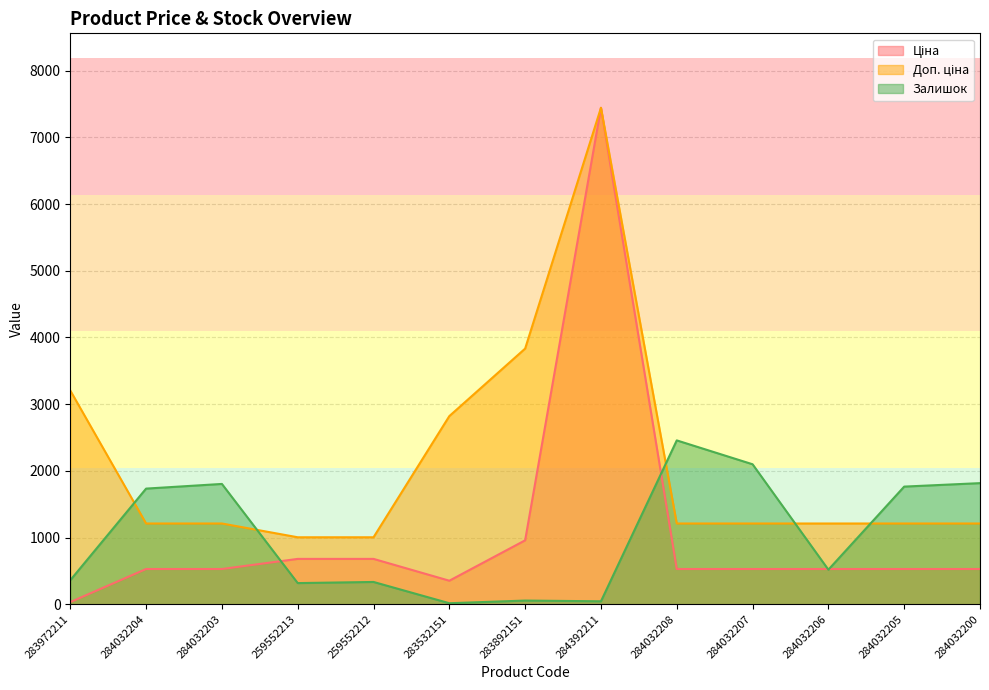

Which series has the largest range (max minus min)?

Ціна